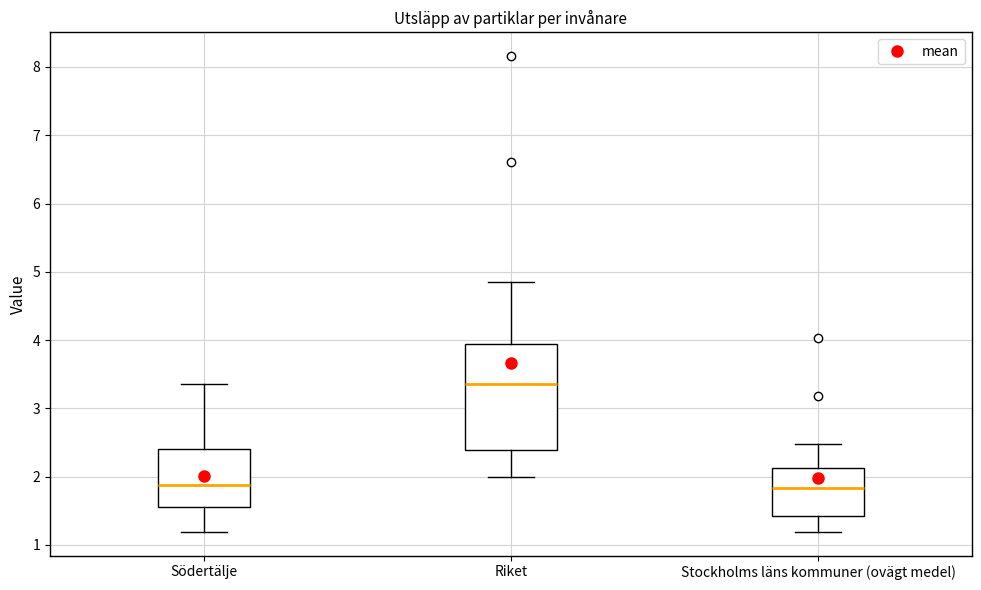

Which box has the highest median line?

Riket